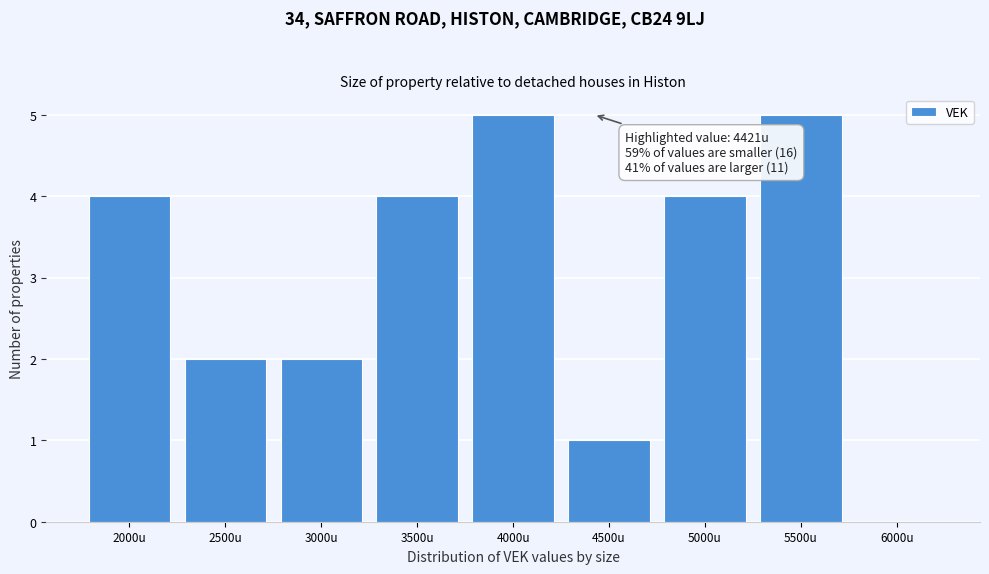

Reading left to right, extract all data points from this chart.

2000u=4	2500u=2	3000u=2	3500u=4	4000u=5	4500u=1	5000u=4	5500u=5	6000u=0